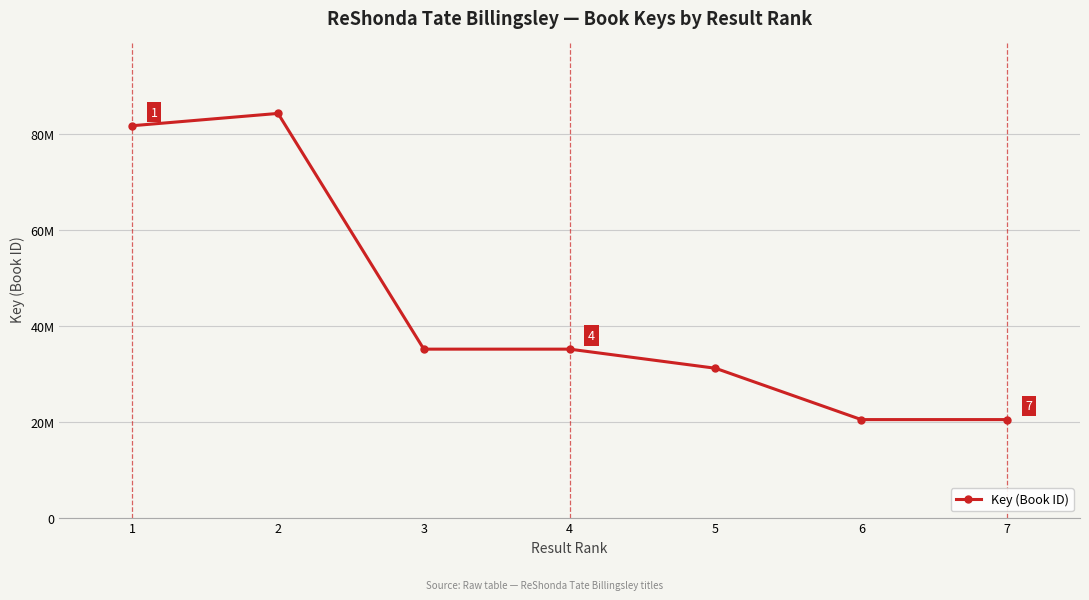

What is the minimum value shown in the chart?

20412017